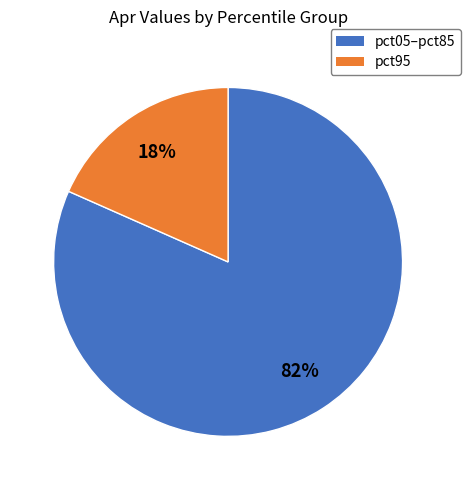

Is there any slice that represents more than half of the pie?

Yes